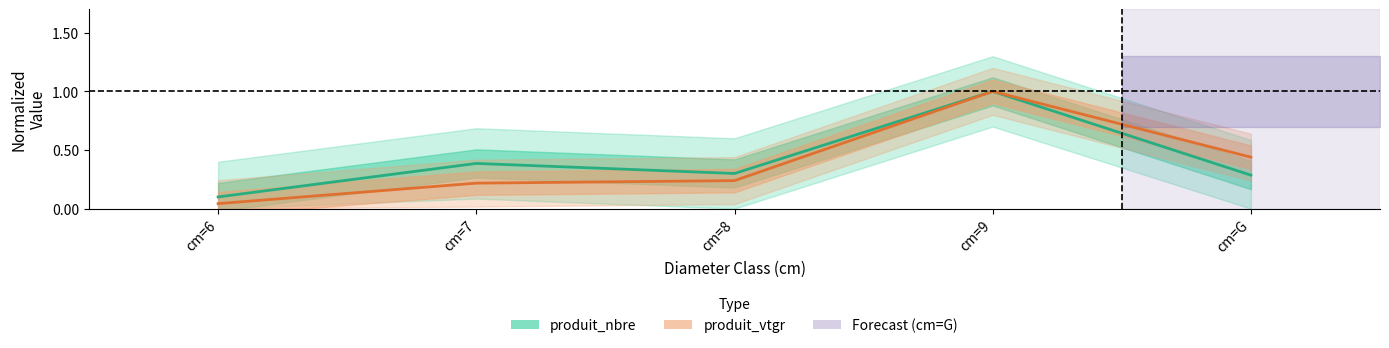

At which label is produit_vtgr closest to 0?

cm=6